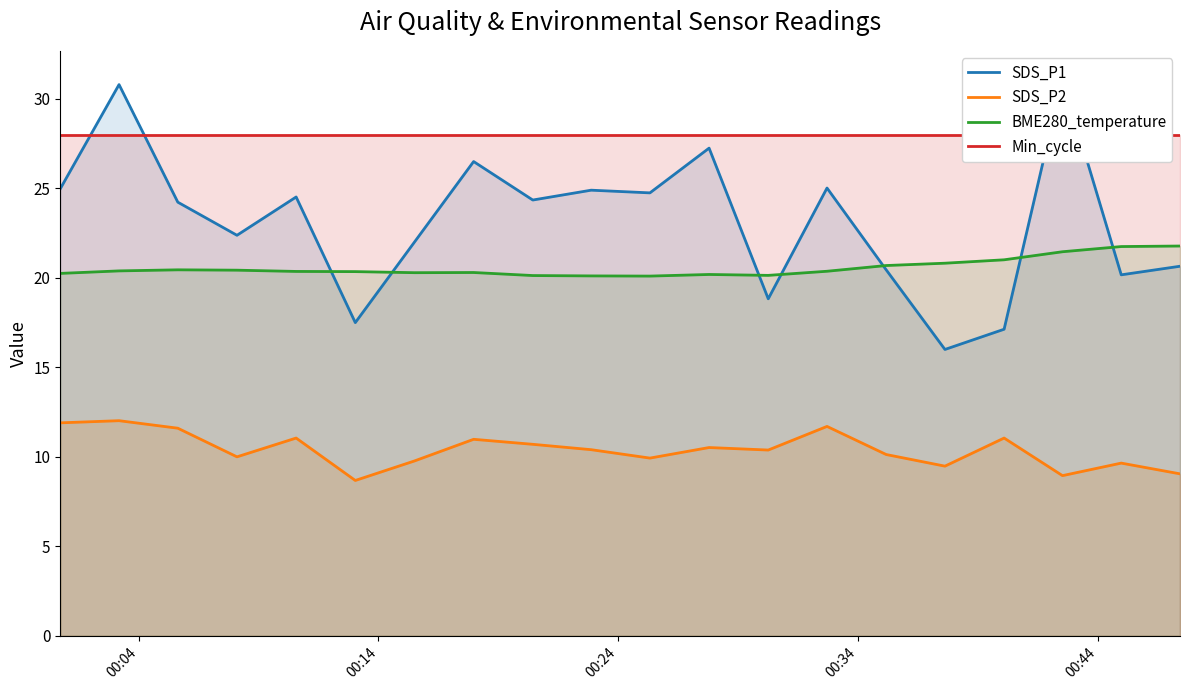

What is the lowest value of the SDS_P2 series?

8.7